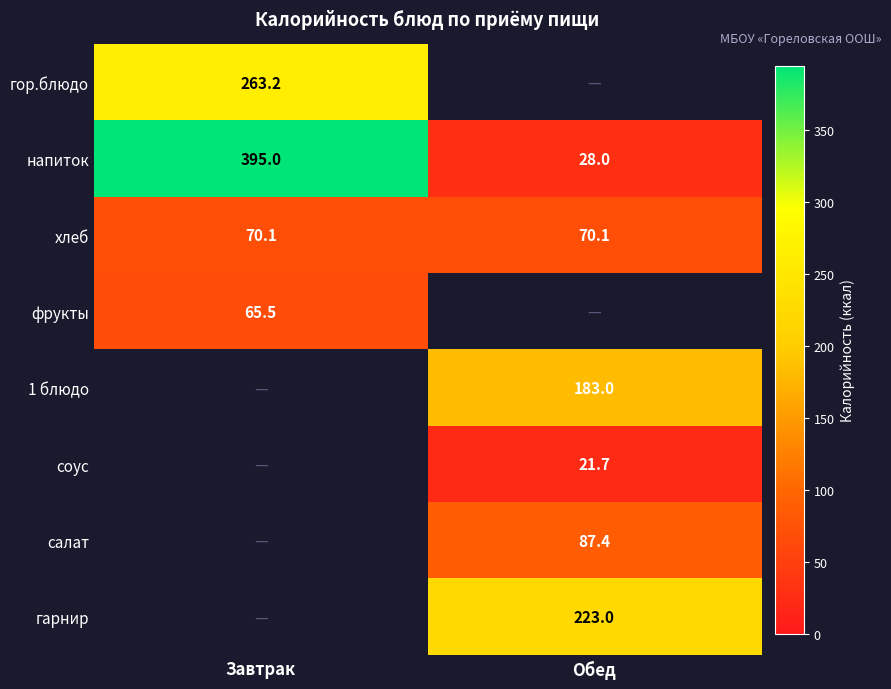

At how many categories does at least one series exceed 328?

1